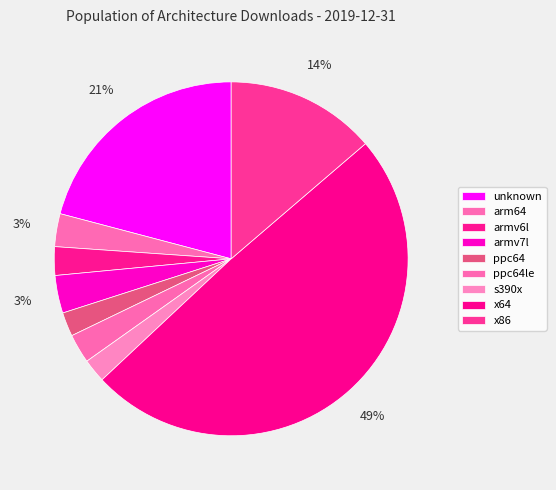

How many slices are in this pie chart?

9